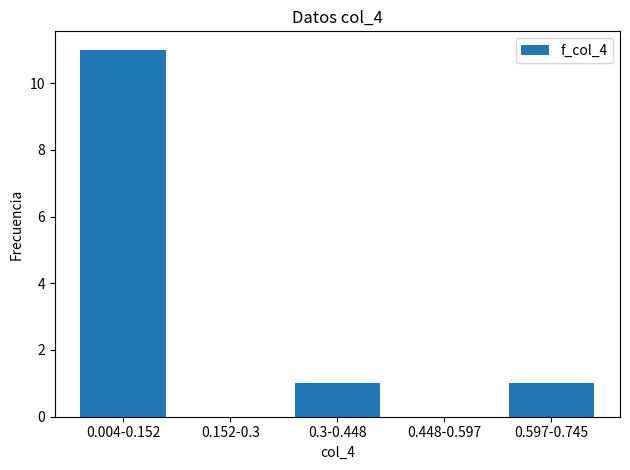

Reading left to right, what are all the values shown in this chart?

0.004-0.152=11	0.152-0.3=0	0.3-0.448=1	0.448-0.597=0	0.597-0.745=1